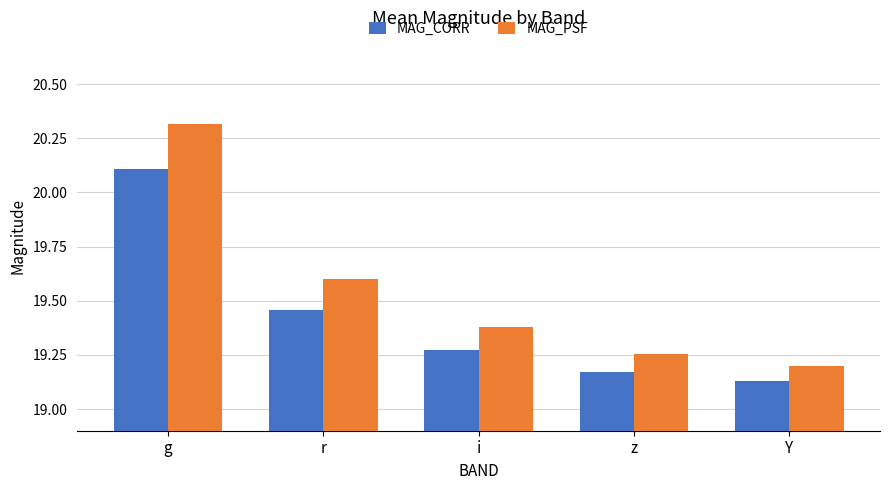

The MAG_PSF series shows 19.6 at r. True or false?

True